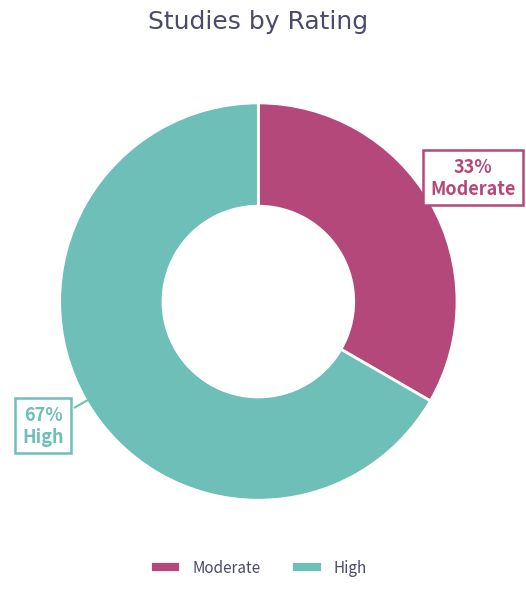

To the nearest percent, what percentage of the pie is Moderate?

33%